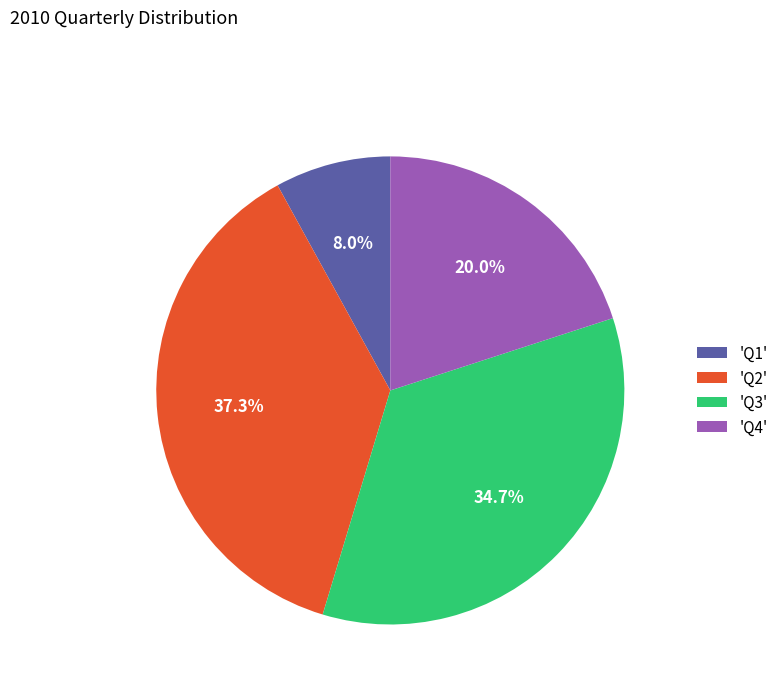

To the nearest percent, what is the average slice percentage?

25%